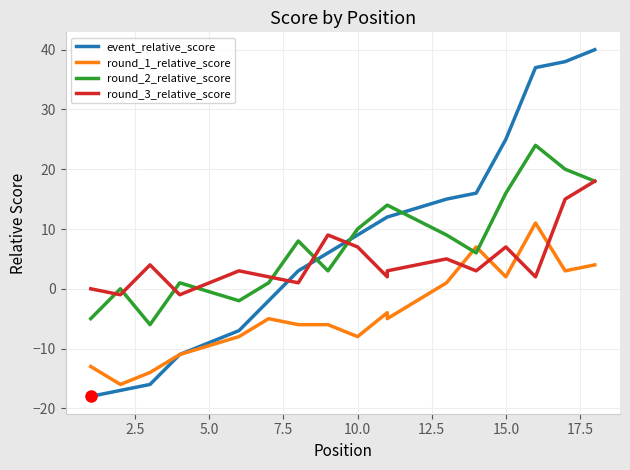

Reading right to left, what are all the values shown in this chart?

event_relative_score: 40	38	37	25	16	15	12	12	9	6	3	-2	-7	-11	-11	-16	-17	-18
round_1_relative_score: 4	3	11	2	7	1	-5	-4	-8	-6	-6	-5	-8	-11	-11	-14	-16	-13
round_2_relative_score: 18	20	24	16	6	9	14	14	10	3	8	1	-2	1	1	-6	0	-5
round_3_relative_score: 18	15	2	7	3	5	3	2	7	9	1	2	3	-1	-1	4	-1	0